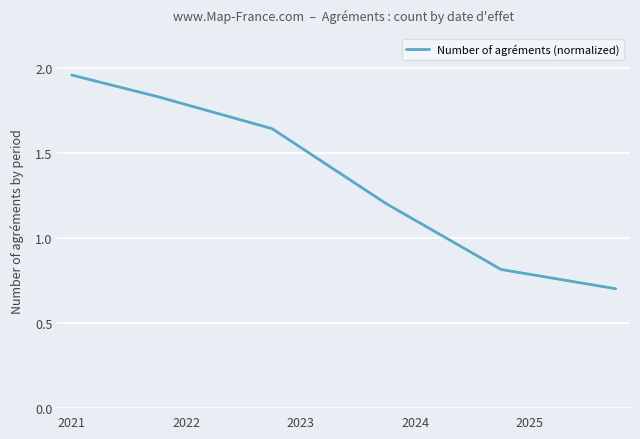

Is this an area chart (filled region under the line)?

No